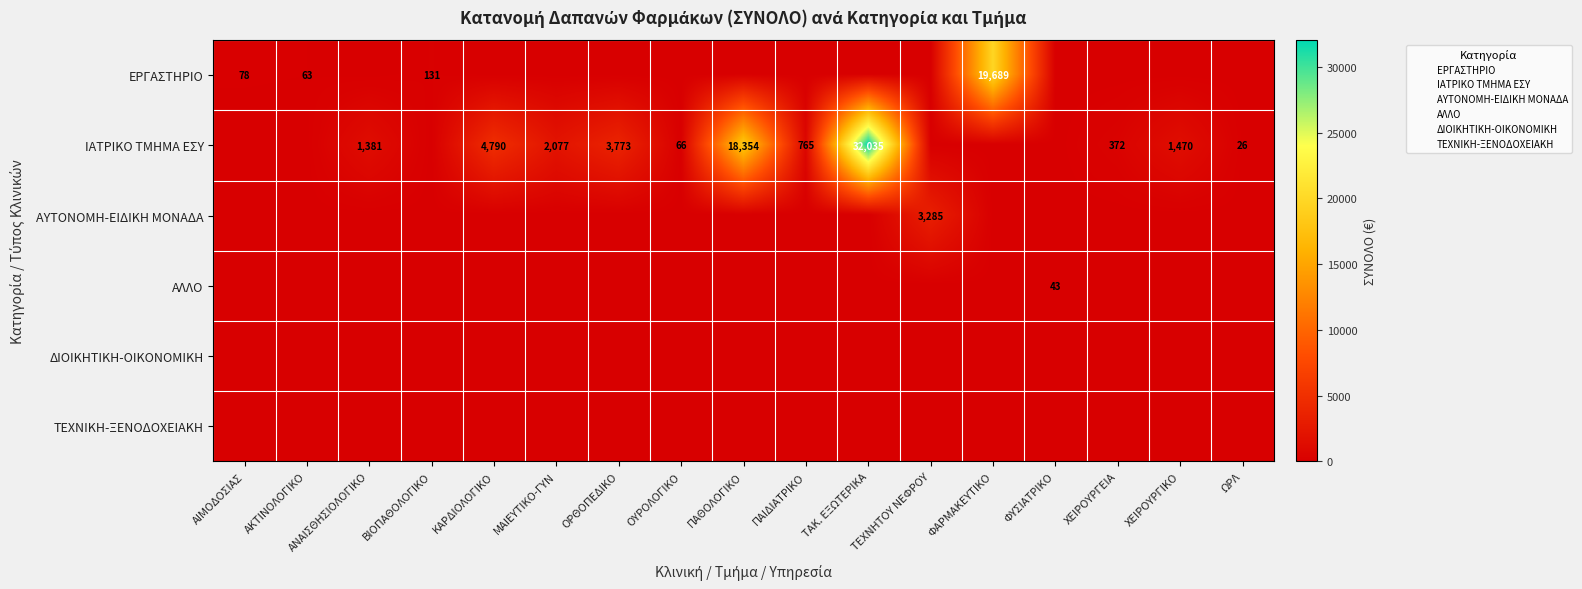

Which label corresponds to the smallest value in the chart?

ΑΝΑΙΣΘΗΣΙΟΛΟΓΙΚΟ